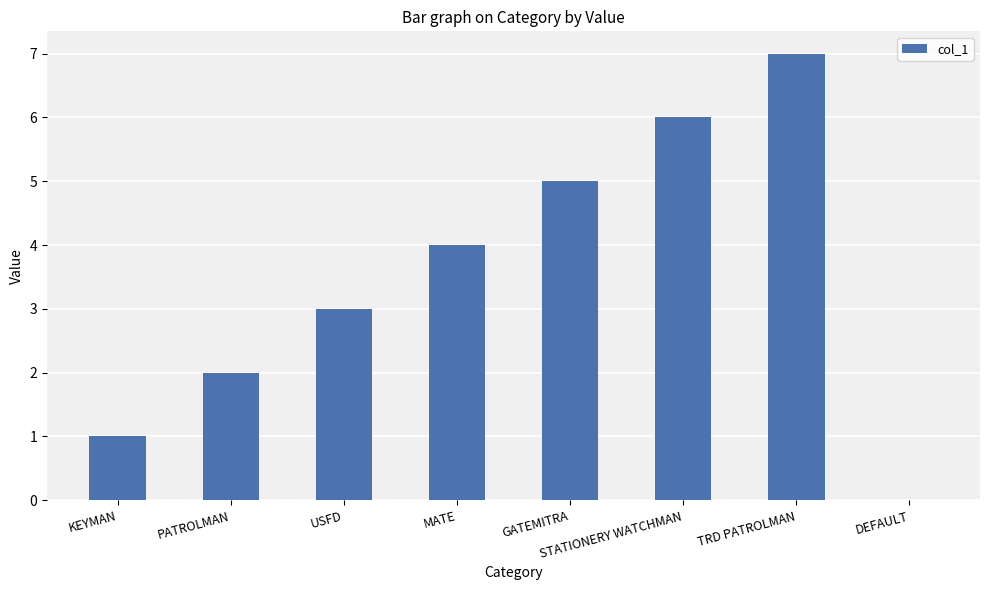

Does the chart contain stacked bars?

No